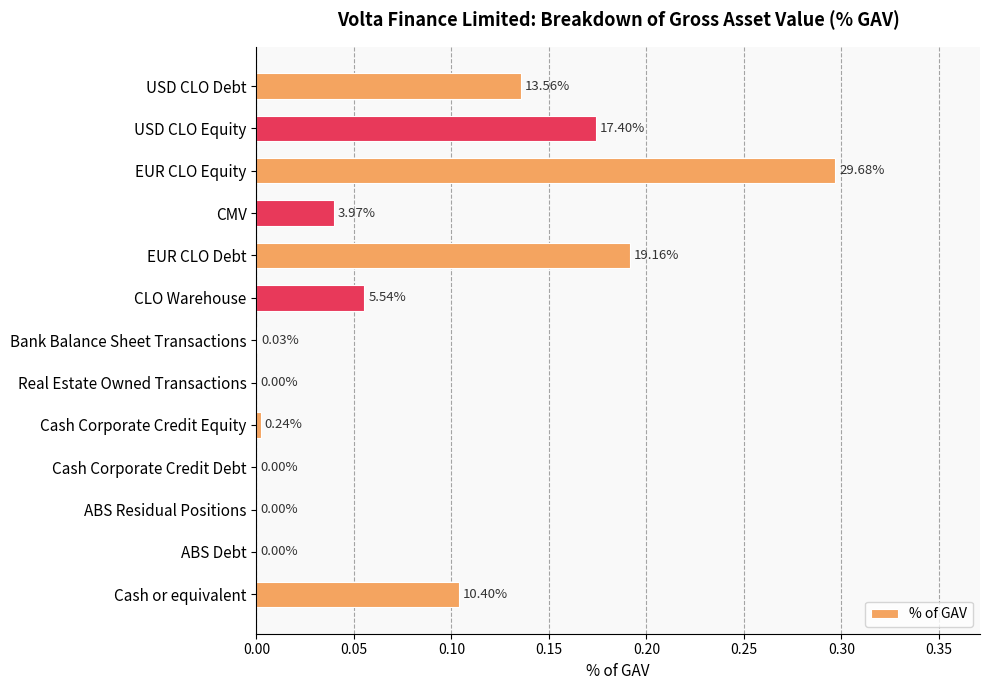

Are the bars horizontal?

Yes